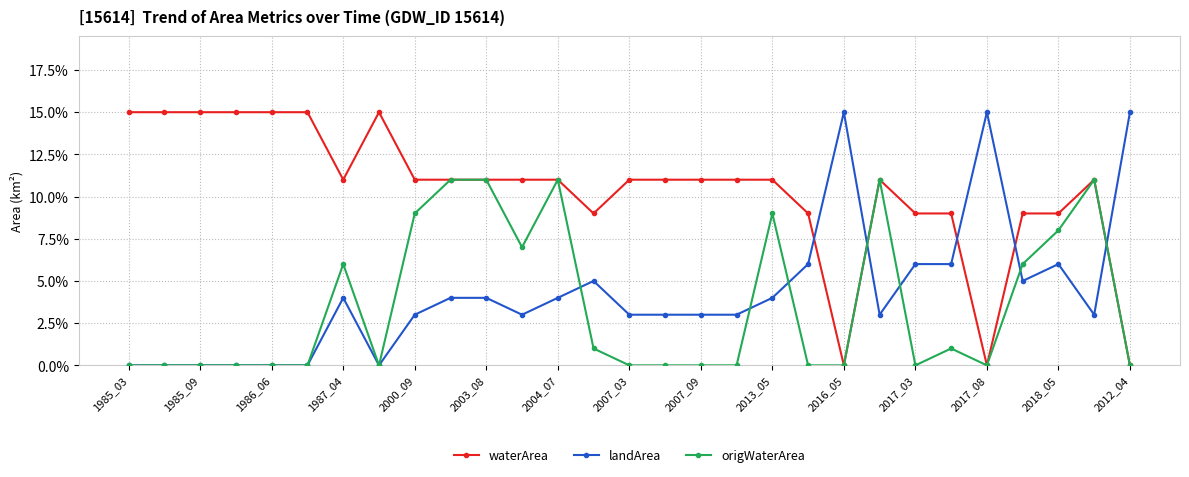

What are all the series names shown in the legend?

waterArea, landArea, origWaterArea